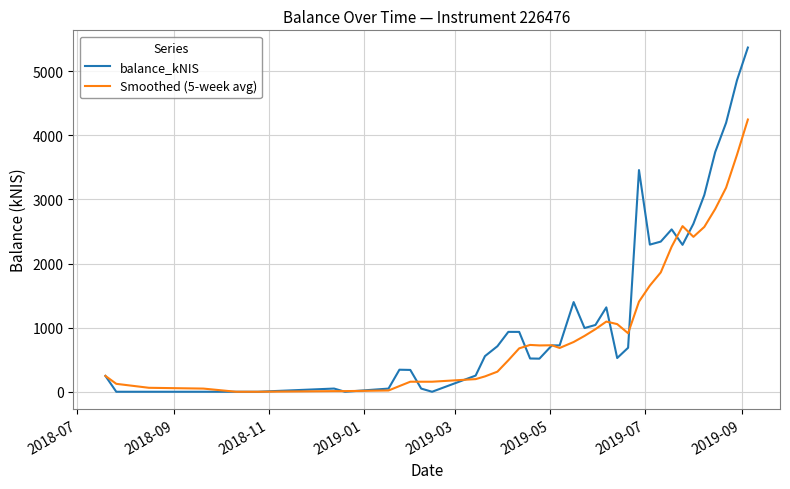

What is the greatest value displayed?

5370.4